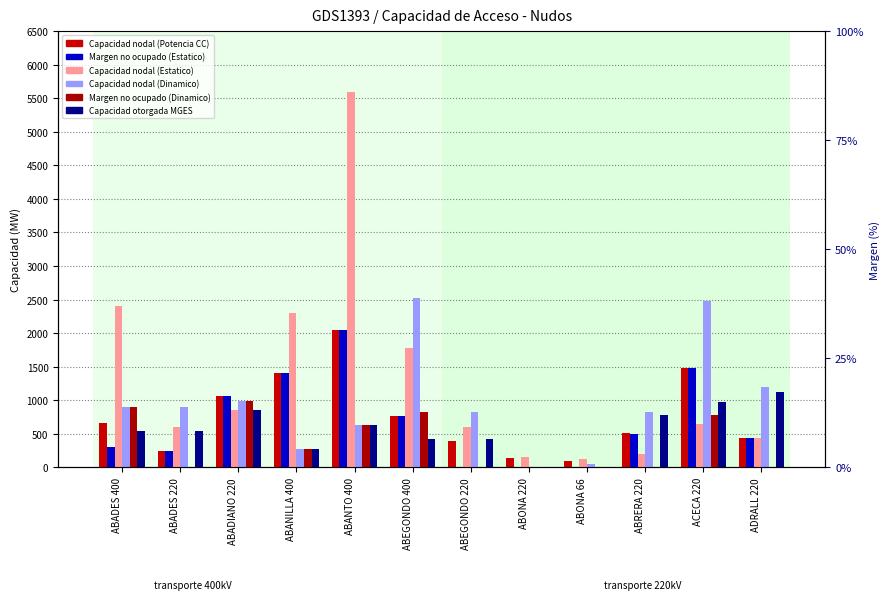

What is the difference between the maximum and second lowest values in the Margen no ocupado (Dinamico) series?

987.2